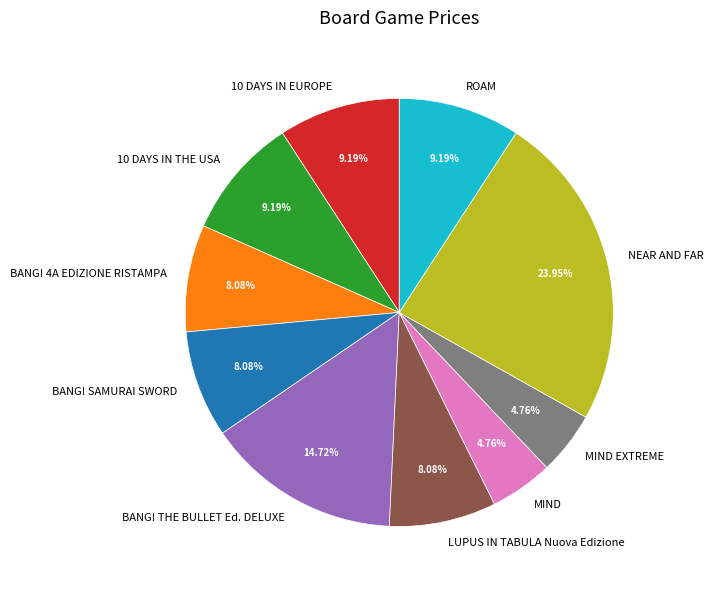

Does BANG! SAMURAI SWORD represent more than half of the total?

No